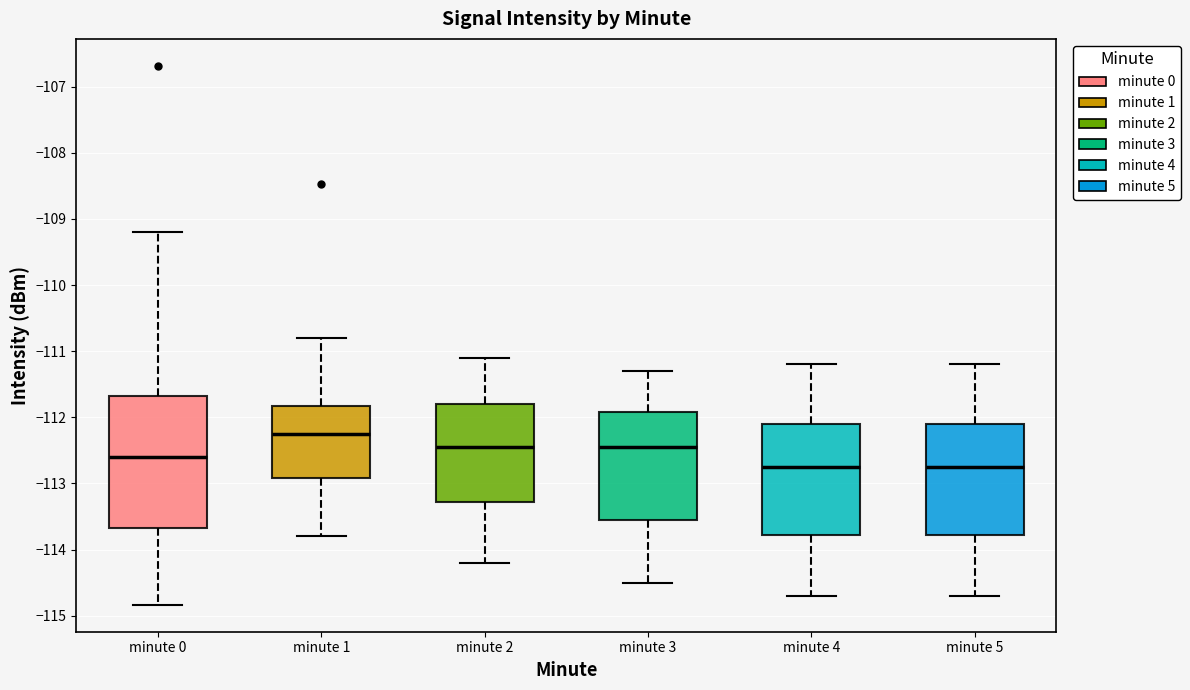

Reading left to right, transcribe this box plot: for each box, give where its median line is, the range the box spans, and where its two whiskers end, as read against the y-axis. The values are not printed on the chart, so give them approximately, as read against the axis.

minute 0: median -112.6, box -113.7 to -111.7, whiskers -114.8 to -109.2
minute 1: median -112.2, box -112.9 to -111.8, whiskers -113.8 to -110.8
minute 2: median -112.4, box -113.3 to -111.8, whiskers -114.2 to -111.1
minute 3: median -112.4, box -113.5 to -111.9, whiskers -114.5 to -111.3
minute 4: median -112.7, box -113.8 to -112.1, whiskers -114.7 to -111.2
minute 5: median -112.7, box -113.8 to -112.1, whiskers -114.7 to -111.2